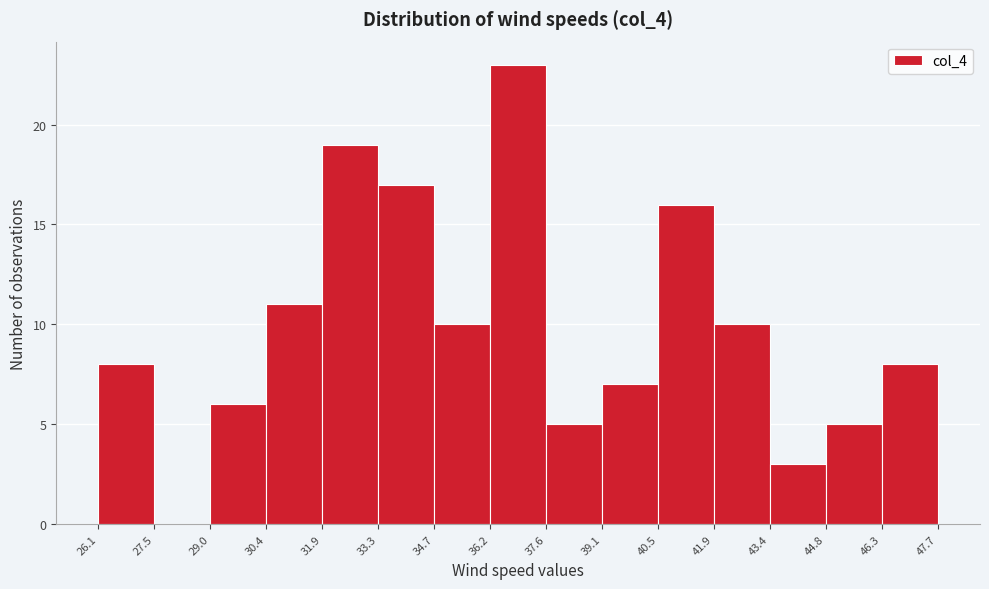

What is the height of the bar covering 43.4 to 44.8 on the x-axis? The values are not printed on the chart, so give them approximately, as read against the axis.

3